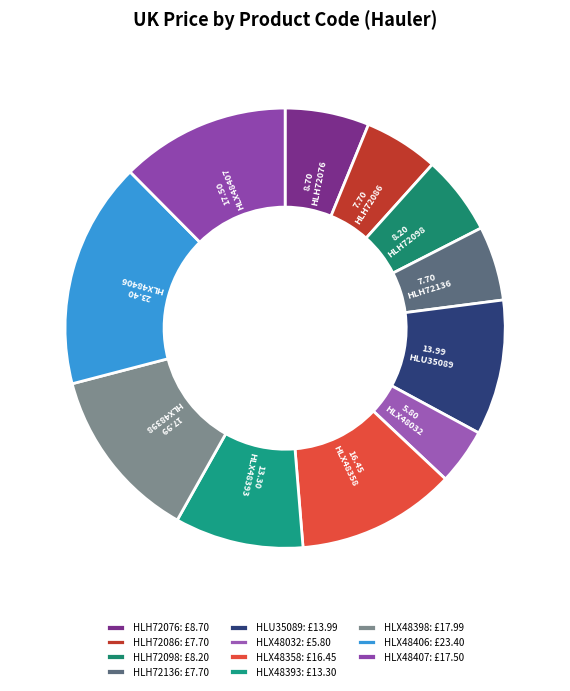

How many slices are in this pie chart?

11